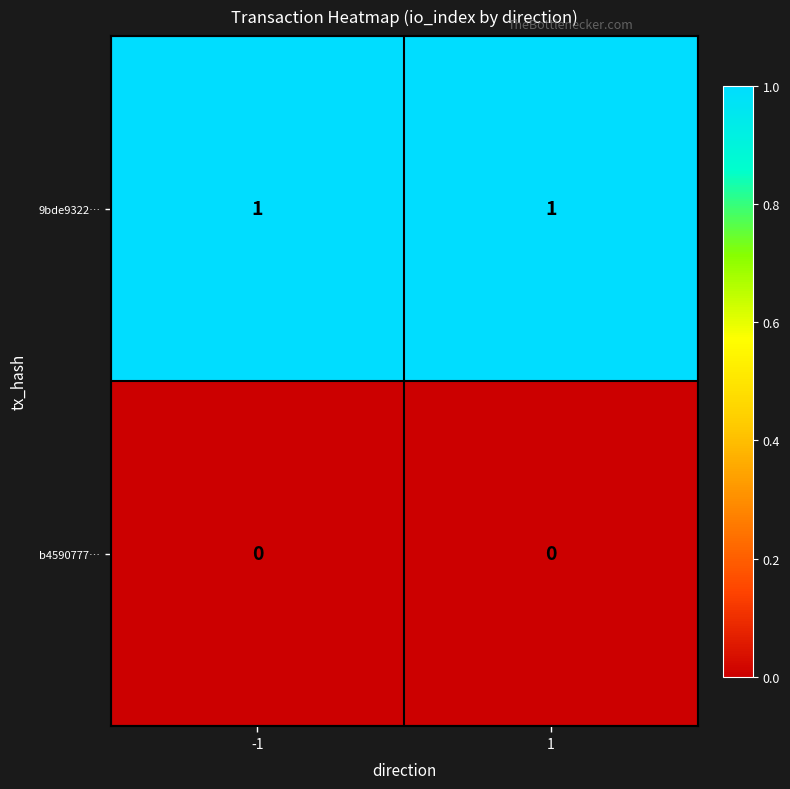

Reading right to left, list all the values displayed in this chart.

9bde9322…: 1	1
b4590777…: 0	0